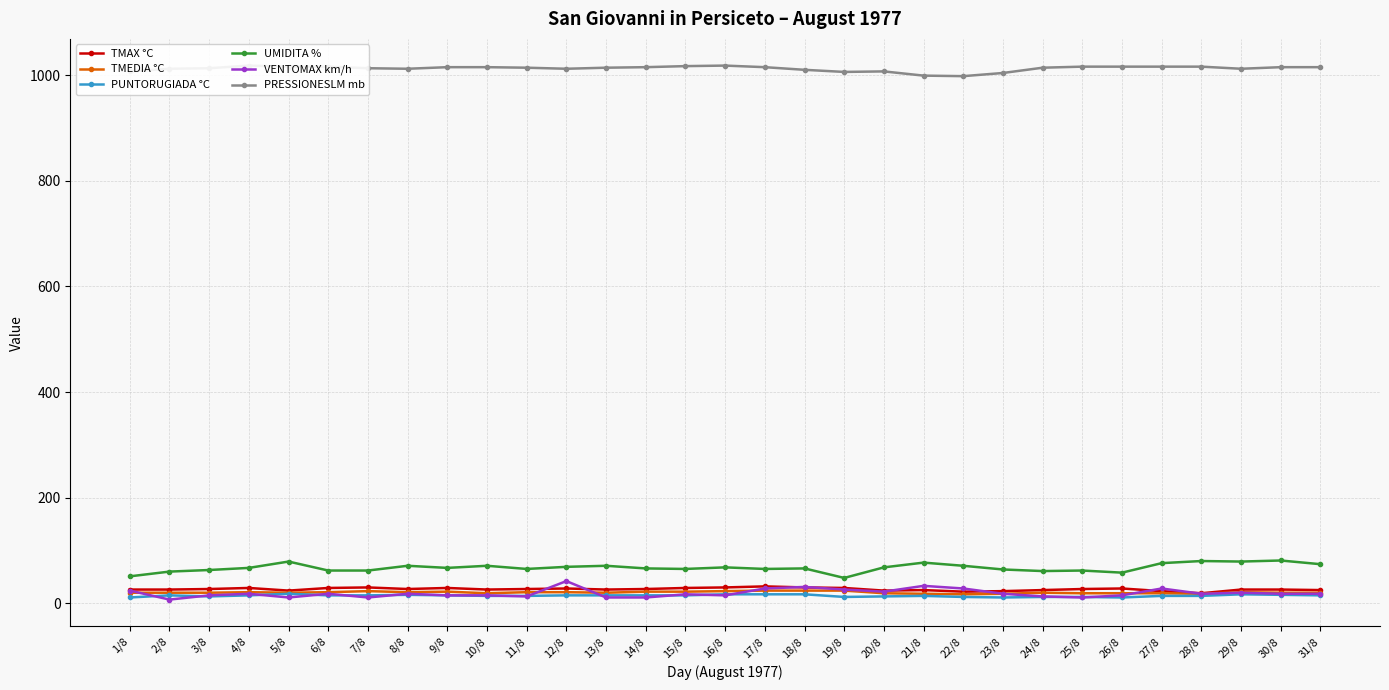

At which label does TMEDIA °C reach its minimum?

22/8